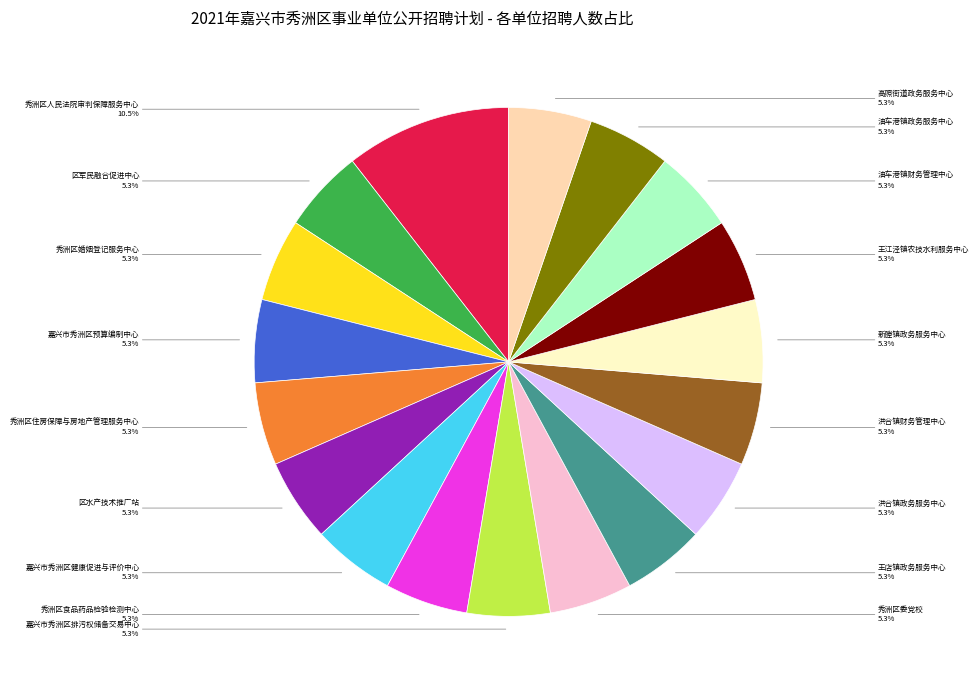

Count the number of slices in the pie.

18